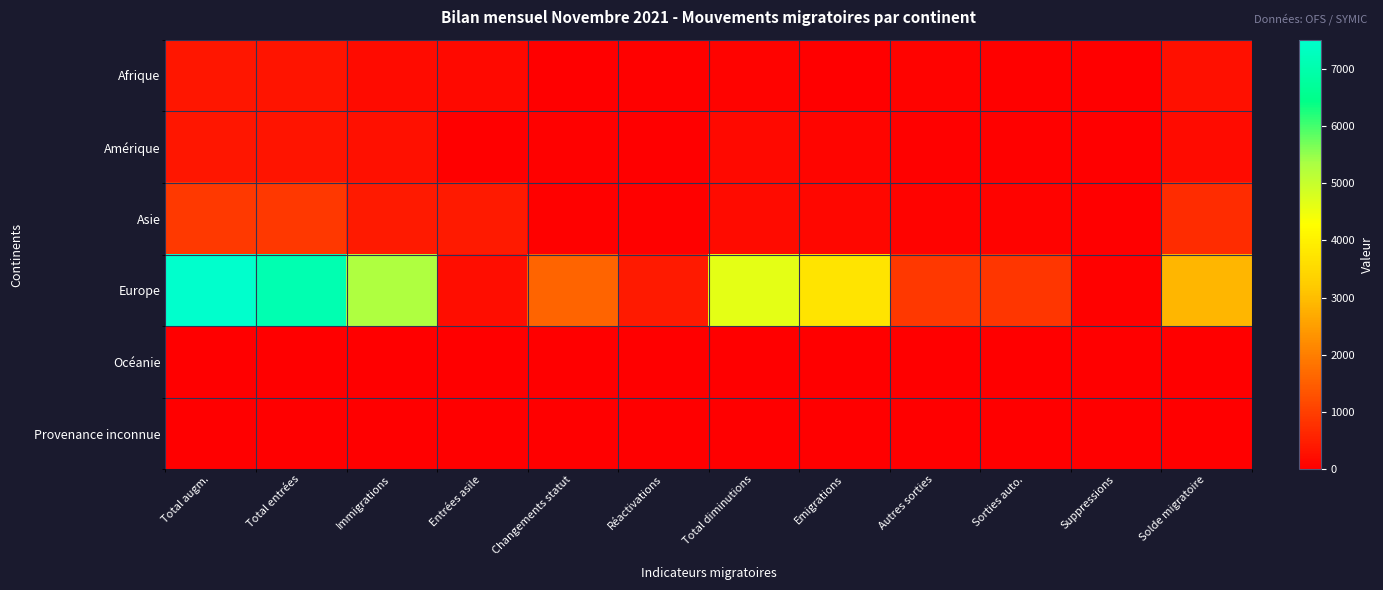

What is the total value across all series at Solde migratoire?

4102